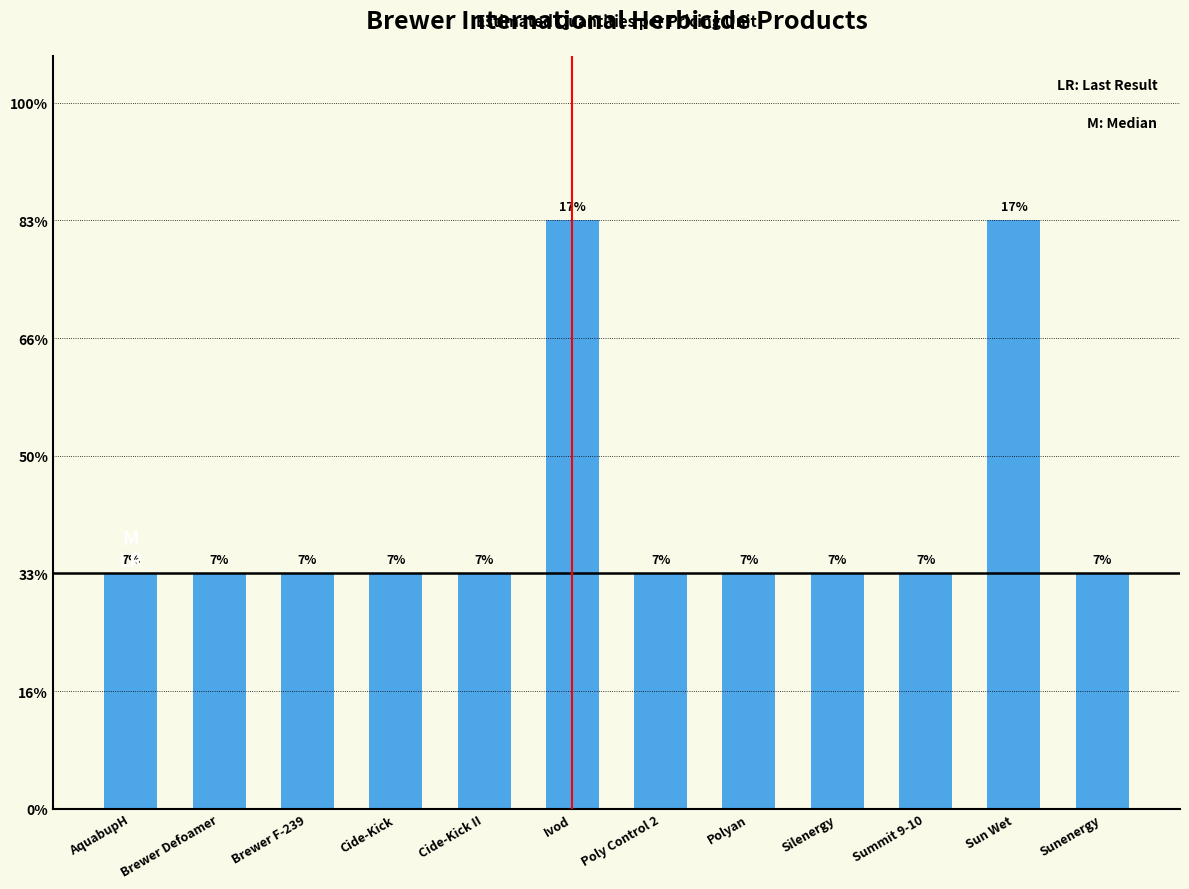

What is the label of the 4th bar from the left?

Cide-Kick